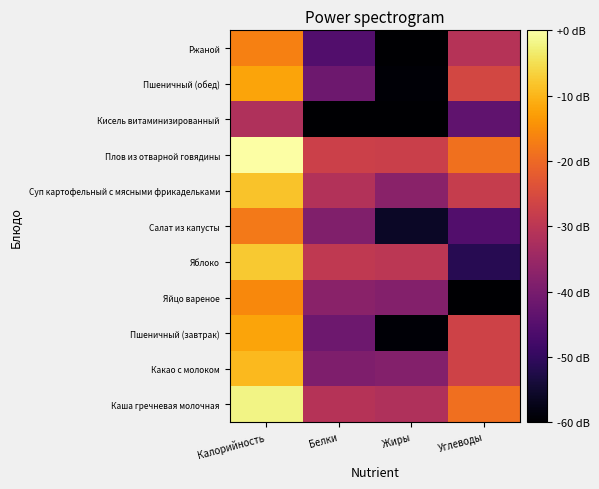

Which series has the widest spread of values?

Кисель витаминизированный